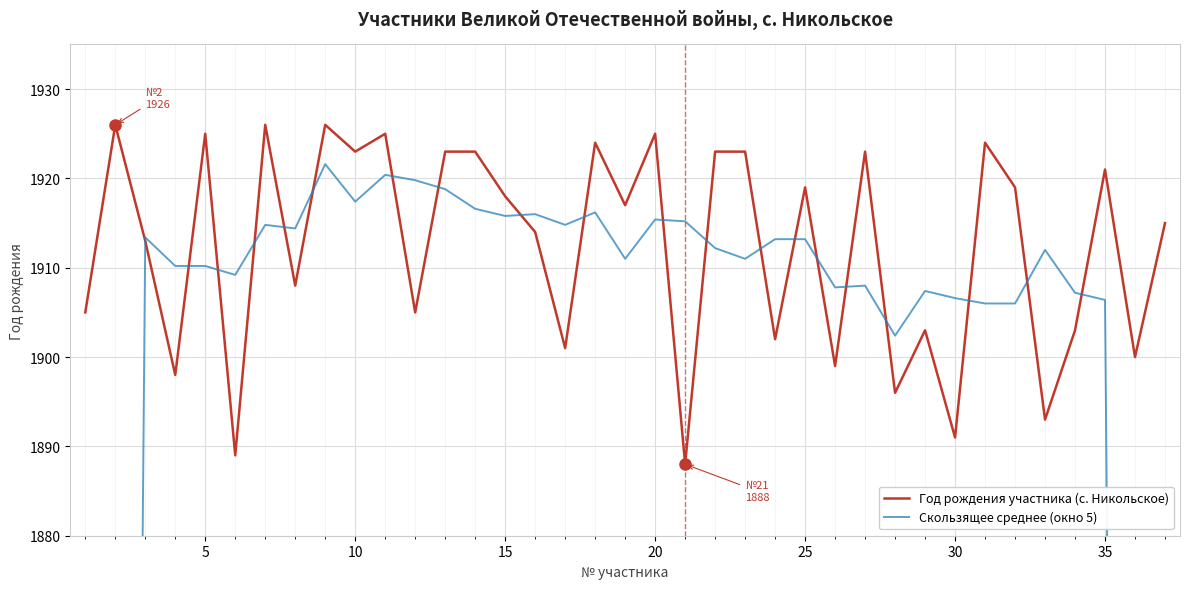

What are all the series names shown in the legend?

Год рождения участника (с. Никольское), Скользящее среднее (окно 5)